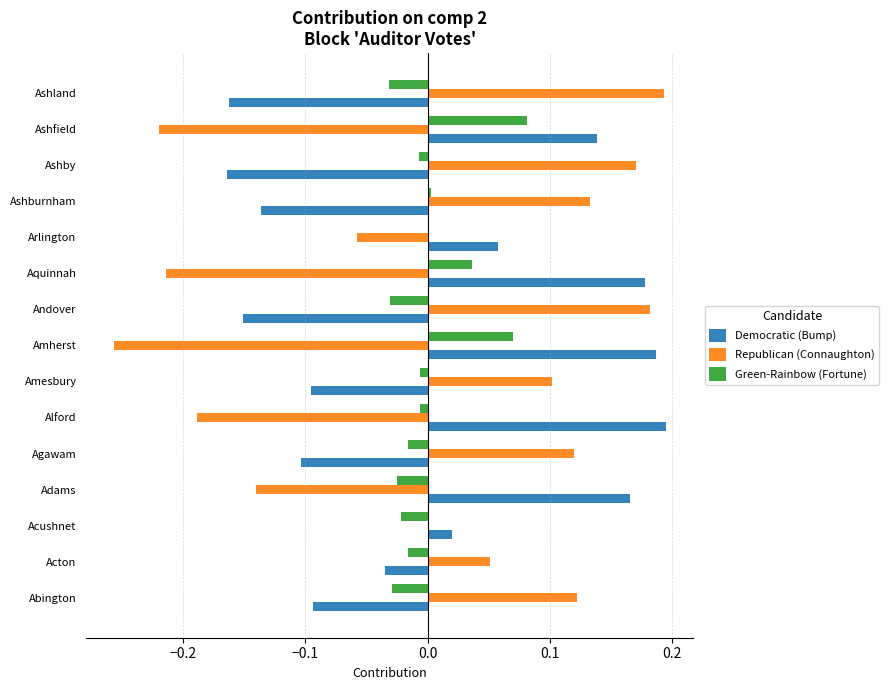

True or false: Democratic (Bump) has a value of -0.1 at Agawam.

True